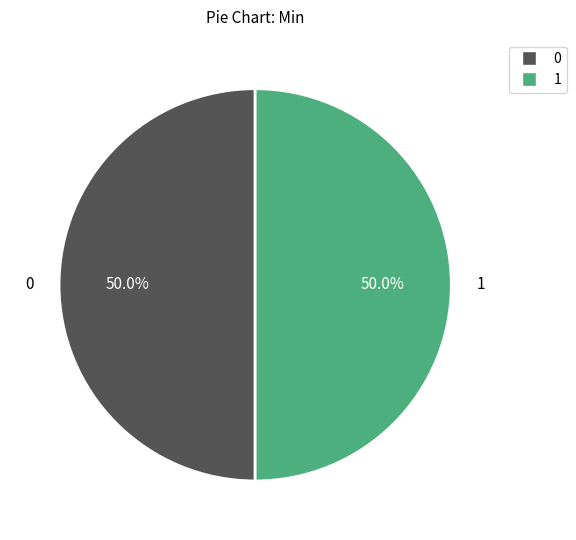

Count the number of slices in the pie.

2